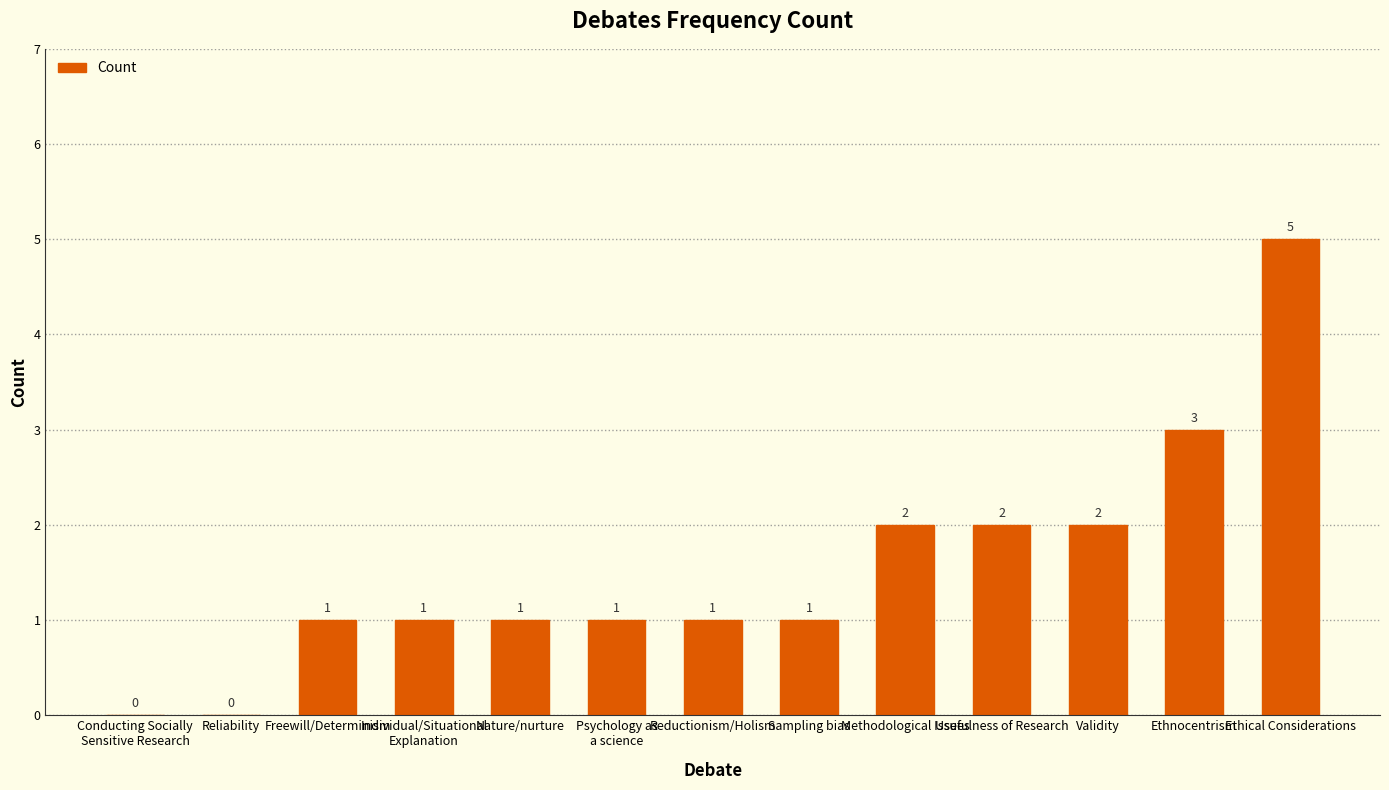

What is the maximum value shown in the chart?

5